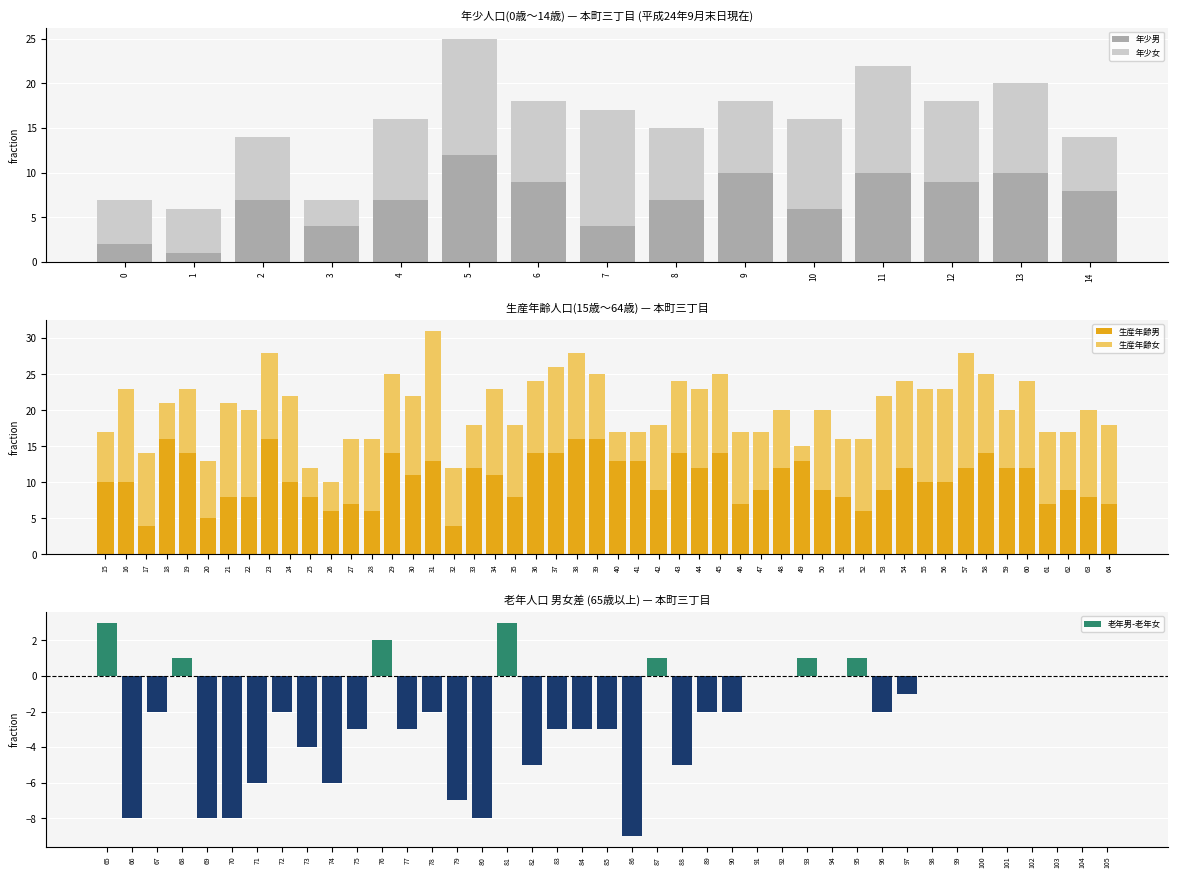

At which label does 年少男 reach its peak?

5